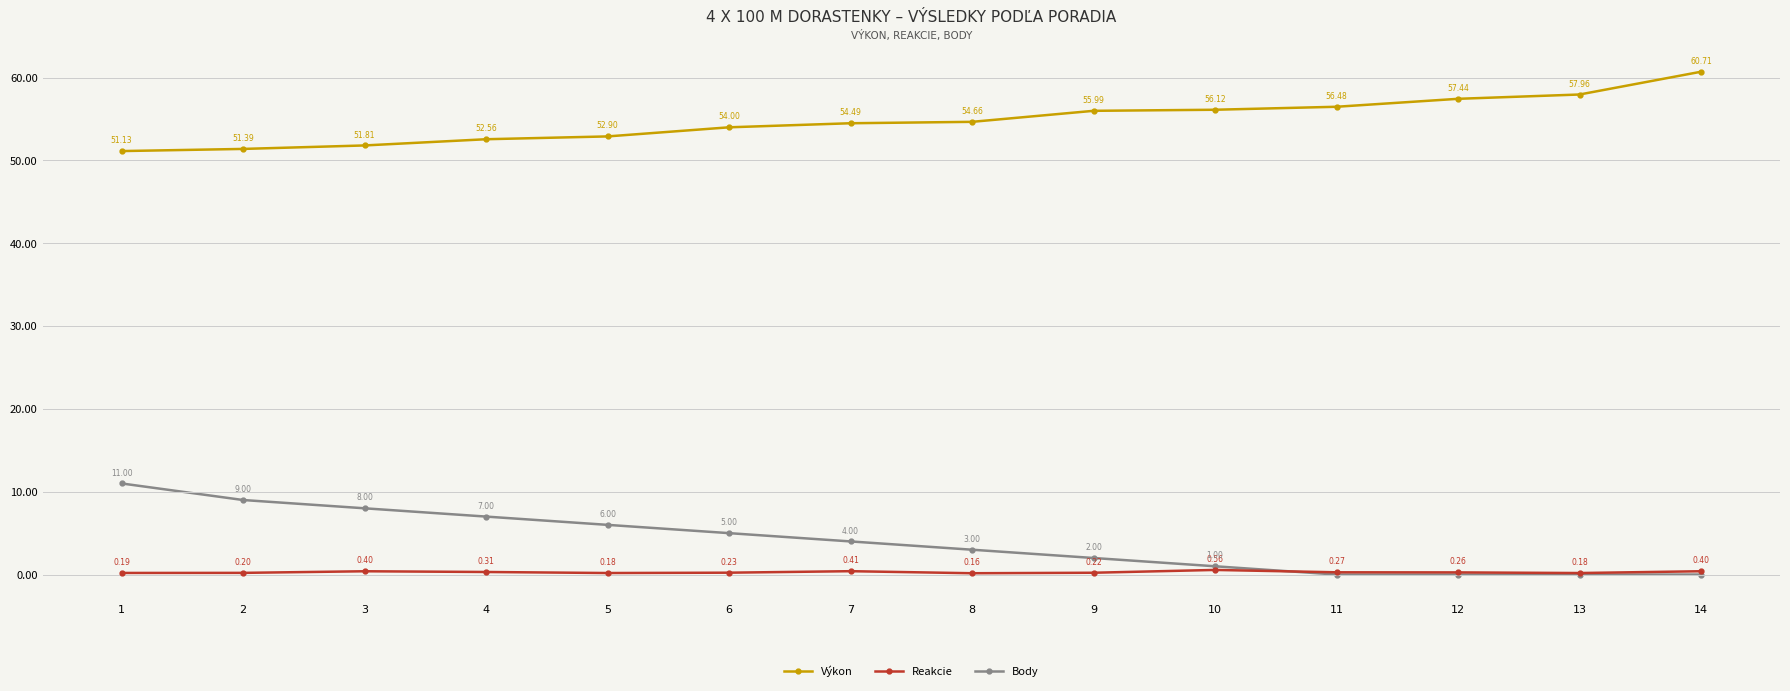

How many Reakcie values are between 0 and 1?

14